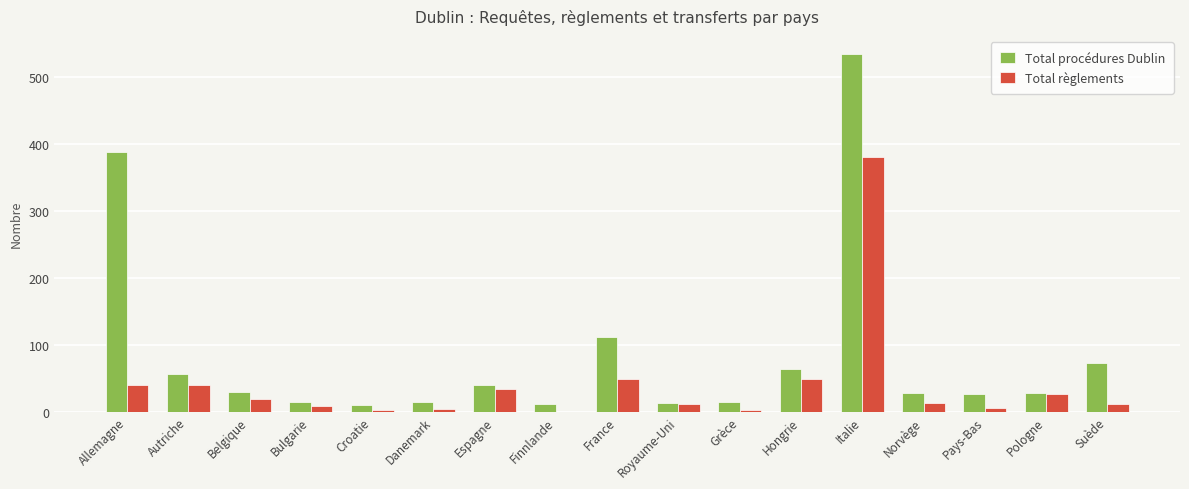

What is the sum of the Total règlements values at Finnlande and Autriche?

39